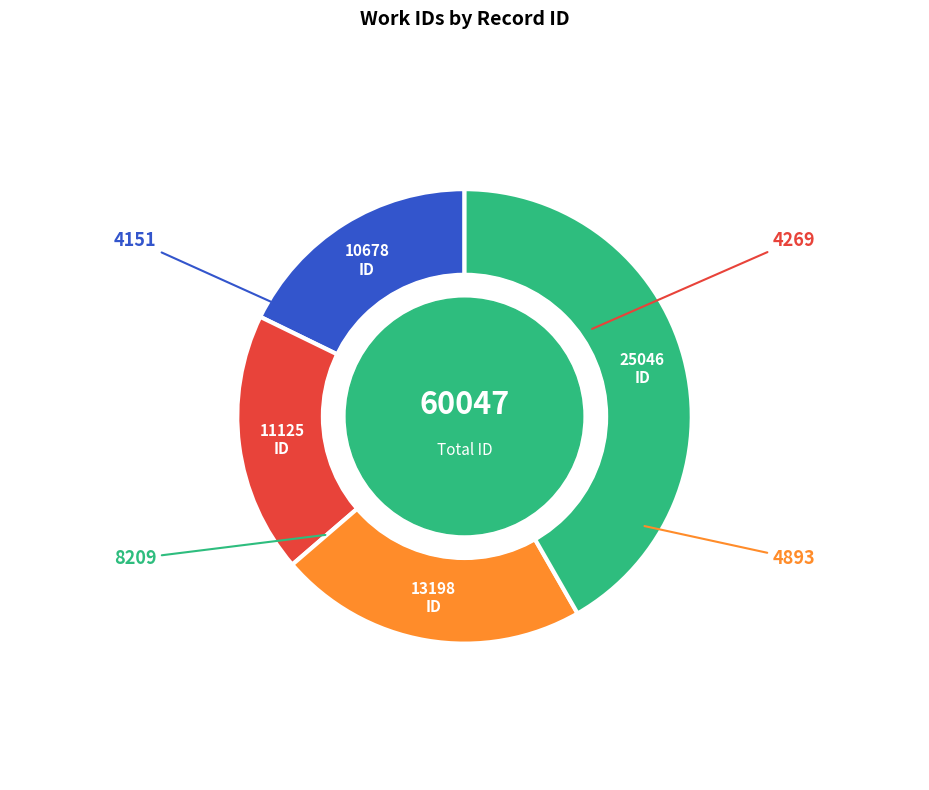

To the nearest percent, what is the difference between the 4269 and 4151 slice percentages?

1%